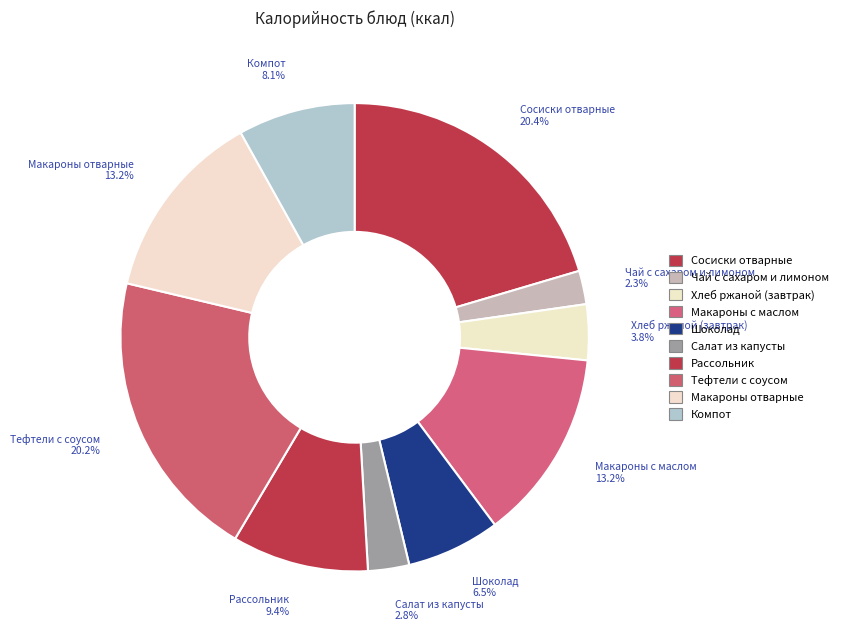

Which category has the smallest portion of the pie?

Чай с сахаром и лимоном